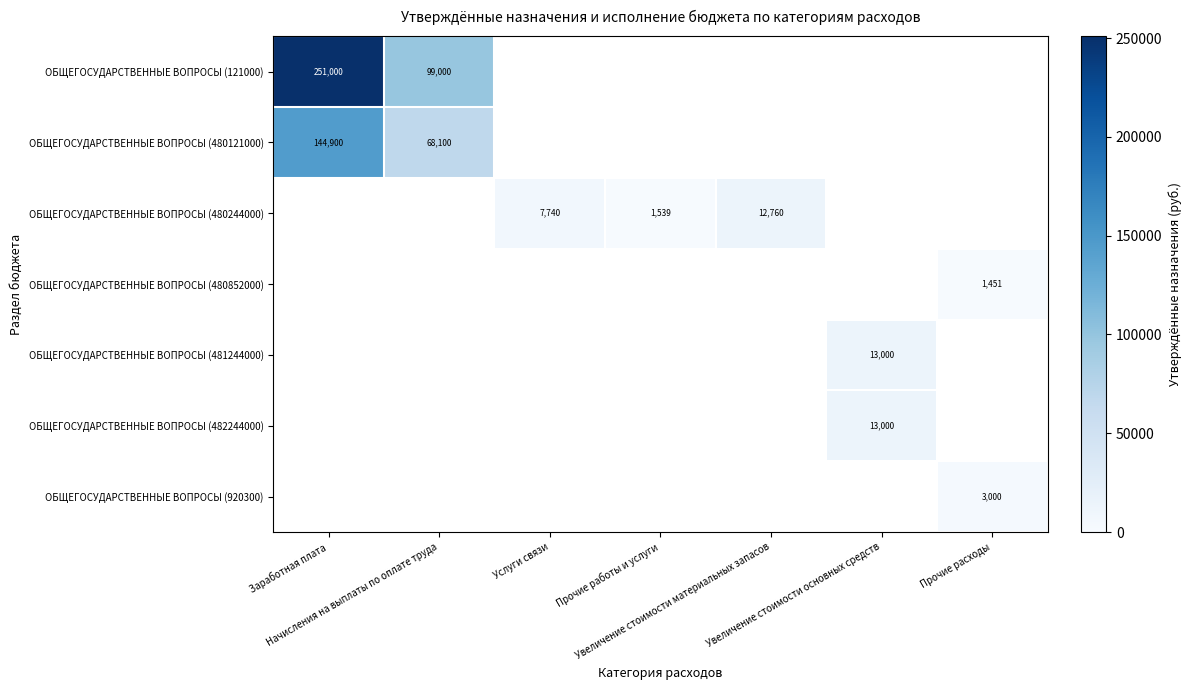

At which label does ОБЩЕГОСУДАРСТВЕННЫЕ ВОПРОСЫ (121000) reach its minimum?

Начисления на выплаты по оплате труда